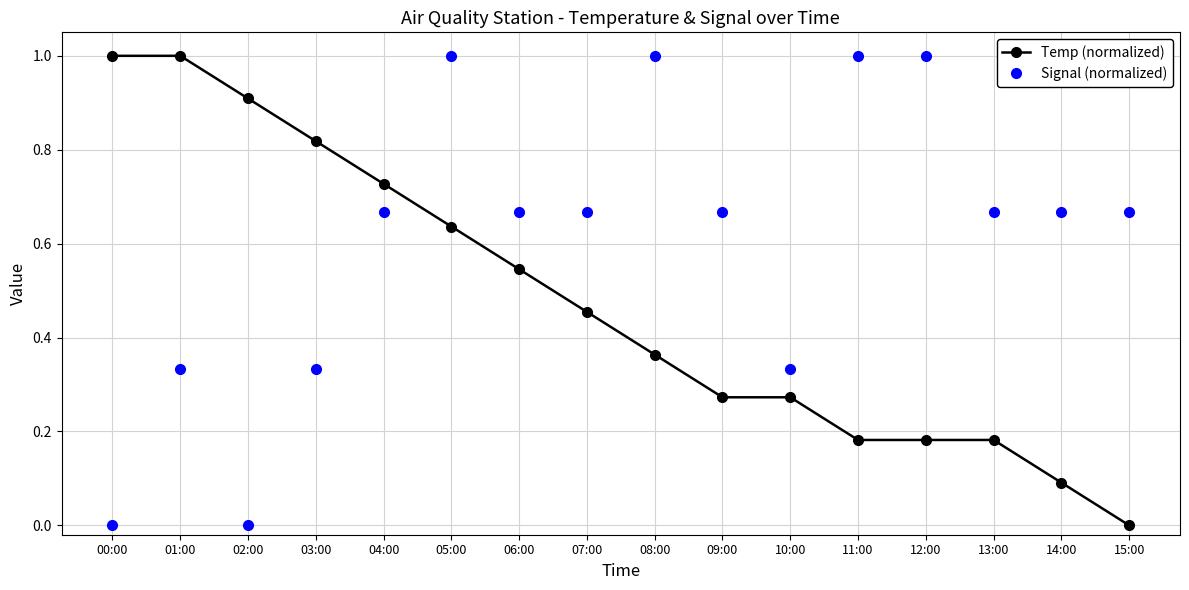

The value of Temp (normalized) at 09:00 is 0.2. True or false?

False